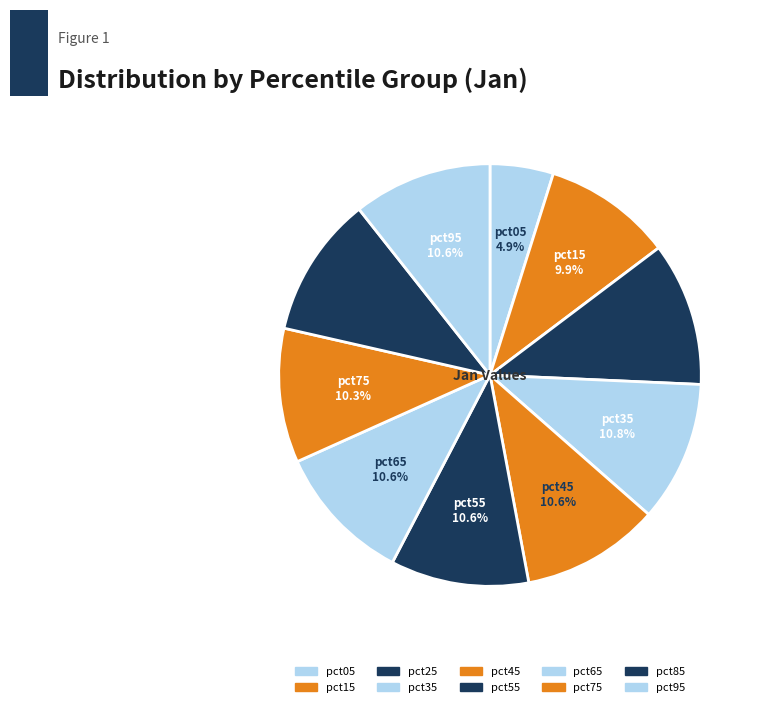

How many segments does this pie chart have?

10